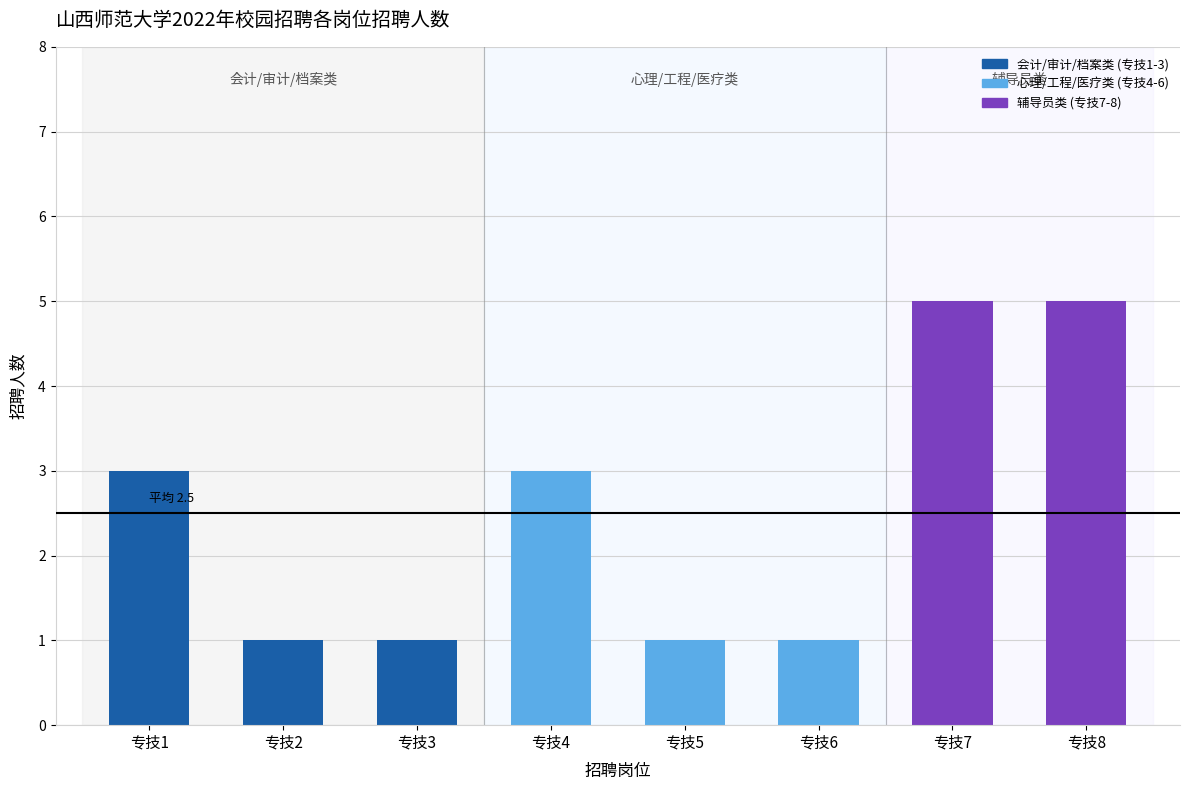

What is the difference between the maximum and minimum values?

4